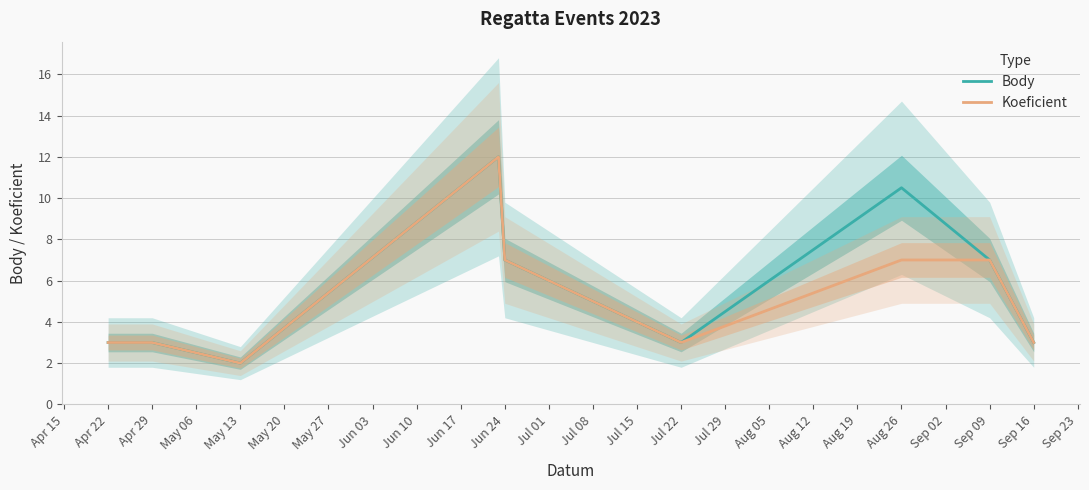

True or false: Koeficient has a value of 3.0 at Apr 22.

True